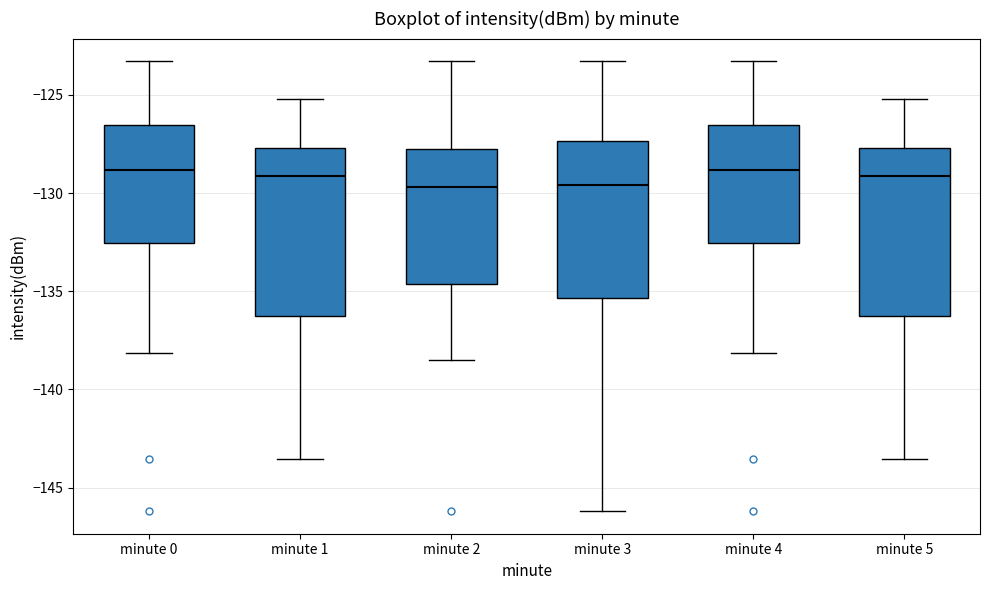

Reading left to right, transcribe this box plot: for each box, give where its median line is, the range the box spans, and where its two whiskers end, as read against the y-axis. The values are not printed on the chart, so give them approximately, as read against the axis.

minute 0: median -129.0, box -132.5 to -126.5, whiskers -138.0 to -123.5
minute 1: median -129.0, box -136.0 to -127.5, whiskers -143.5 to -125.0
minute 2: median -129.5, box -134.5 to -127.5, whiskers -138.5 to -123.5
minute 3: median -129.5, box -135.5 to -127.5, whiskers -146.0 to -123.5
minute 4: median -129.0, box -132.5 to -126.5, whiskers -138.0 to -123.5
minute 5: median -129.0, box -136.0 to -127.5, whiskers -143.5 to -125.0